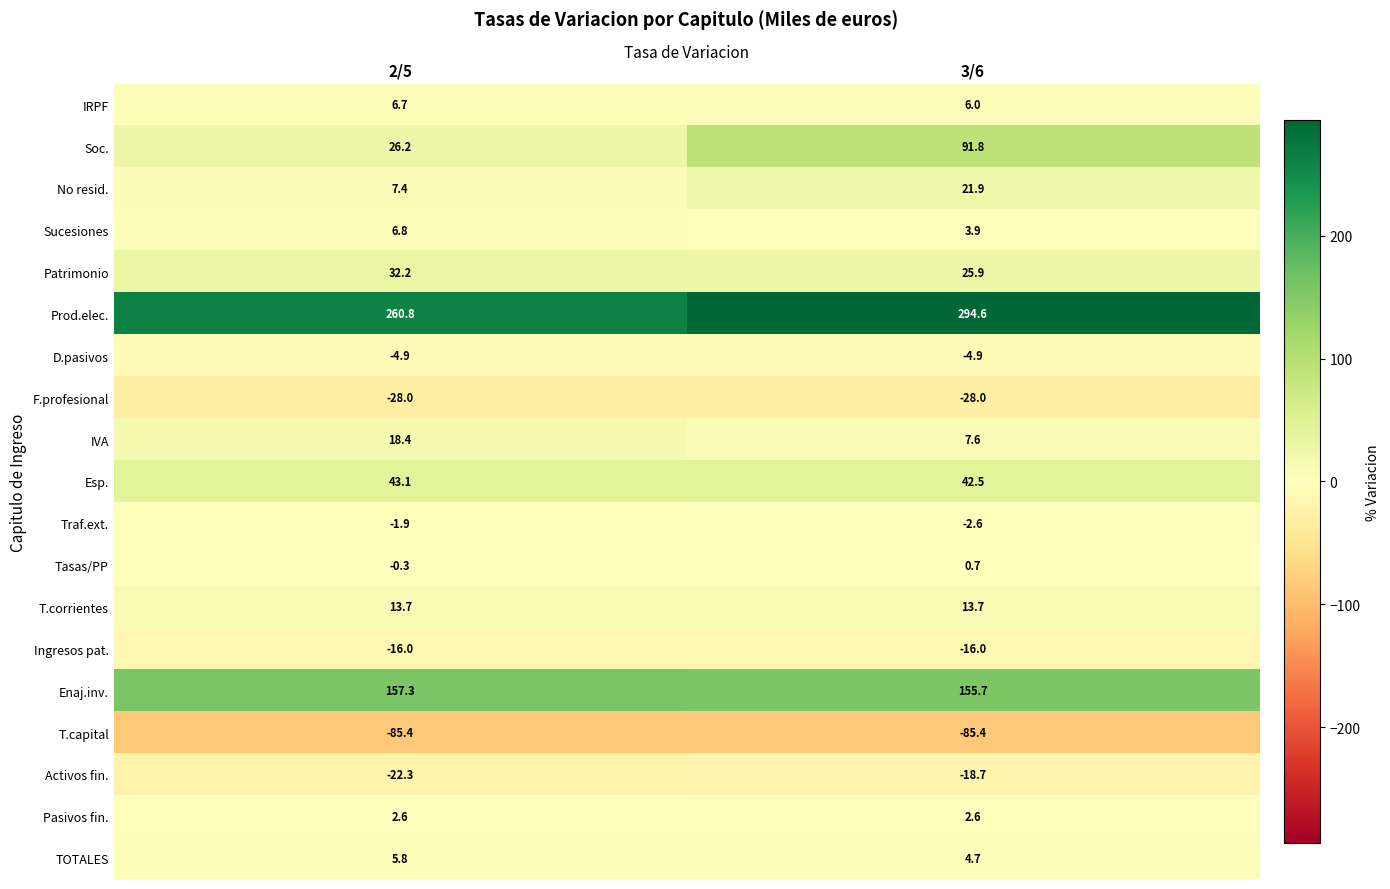

At which label is IRPF closest to 6?

3/6